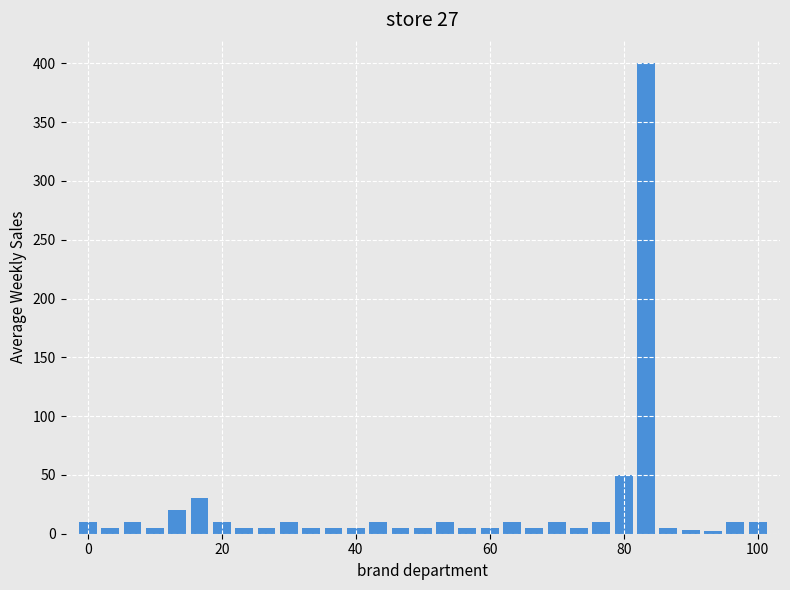

Count the number of categories in the chart.

31